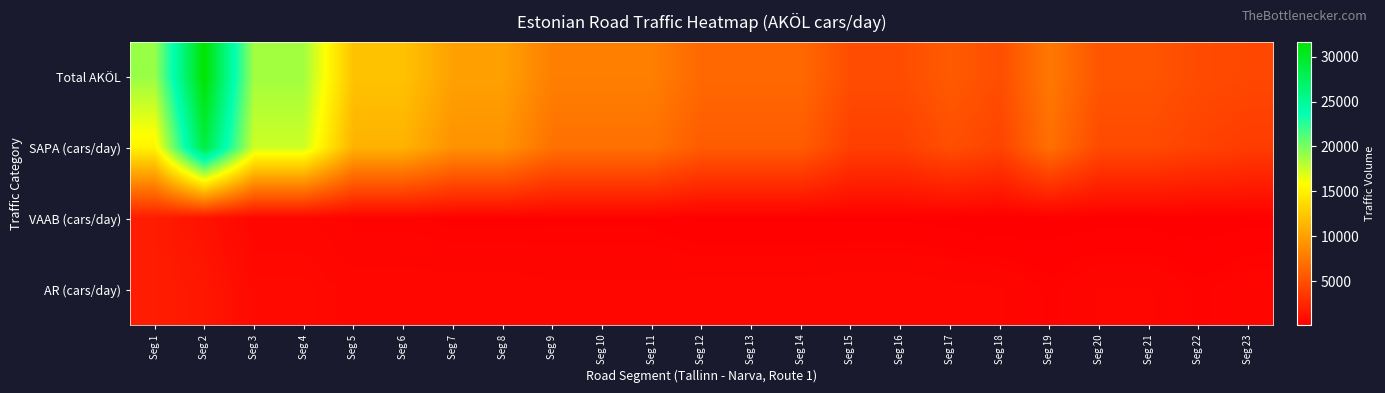

Reading left to right, extract all data points from this chart.

Total AKÖL: Seg 1=19025.0	Seg 2=31629.0	Seg 3=18747.0	Seg 4=18747.0	Seg 5=12136.0	Seg 6=12136.0	Seg 7=10073.0	Seg 8=10073.0	Seg 9=8001.0	Seg 10=8001.0	Seg 11=8001.0	Seg 12=6606.0	Seg 13=6606.0	Seg 14=6606.0	Seg 15=4894.0	Seg 16=4894.0	Seg 17=5741.0	Seg 18=4960.0	Seg 19=7574.0	Seg 20=5439.0	Seg 21=5439.0	Seg 22=4775.0	Seg 23=4561.0
SAPA (cars/day): Seg 1=15220.0	Seg 2=28782.4	Seg 3=17434.7	Seg 4=17434.7	Seg 5=11165.1	Seg 6=11165.1	Seg 7=9166.4	Seg 8=9166.4	Seg 9=7120.9	Seg 10=7120.9	Seg 11=7120.9	Seg 12=5813.3	Seg 13=5813.3	Seg 14=5813.3	Seg 15=4062.0	Seg 16=4062.0	Seg 17=4994.7	Seg 18=4315.2	Seg 19=7043.8	Seg 20=4731.9	Seg 21=4731.9	Seg 22=4249.8	Seg 23=3876.8
VAAB (cars/day): Seg 1=1902.5	Seg 2=1265.2	Seg 3=562.4	Seg 4=562.4	Seg 5=364.1	Seg 6=364.1	Seg 7=302.2	Seg 8=302.2	Seg 9=320.0	Seg 10=320.0	Seg 11=320.0	Seg 12=198.2	Seg 13=198.2	Seg 14=198.2	Seg 15=195.8	Seg 16=195.8	Seg 17=172.2	Seg 18=99.2	Seg 19=151.5	Seg 20=163.2	Seg 21=163.2	Seg 22=143.2	Seg 23=182.4
AR (cars/day): Seg 1=1902.5	Seg 2=1581.5	Seg 3=749.9	Seg 4=749.9	Seg 5=606.8	Seg 6=606.8	Seg 7=604.4	Seg 8=604.4	Seg 9=560.1	Seg 10=560.1	Seg 11=560.1	Seg 12=594.5	Seg 13=594.5	Seg 14=594.5	Seg 15=636.2	Seg 16=636.2	Seg 17=574.1	Seg 18=545.6	Seg 19=378.7	Seg 20=543.9	Seg 21=543.9	Seg 22=382.0	Seg 23=501.7